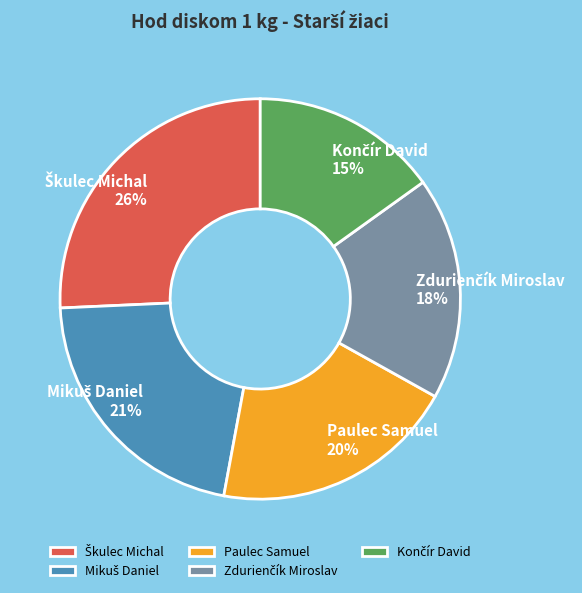

Is there a majority slice in this chart?

No